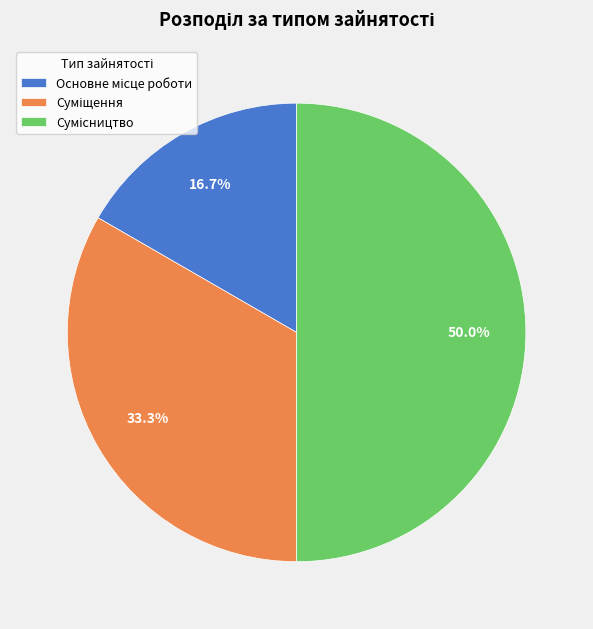

What is the ratio of the value at Основне місце роботи to the value at Сумісництво?

0.3